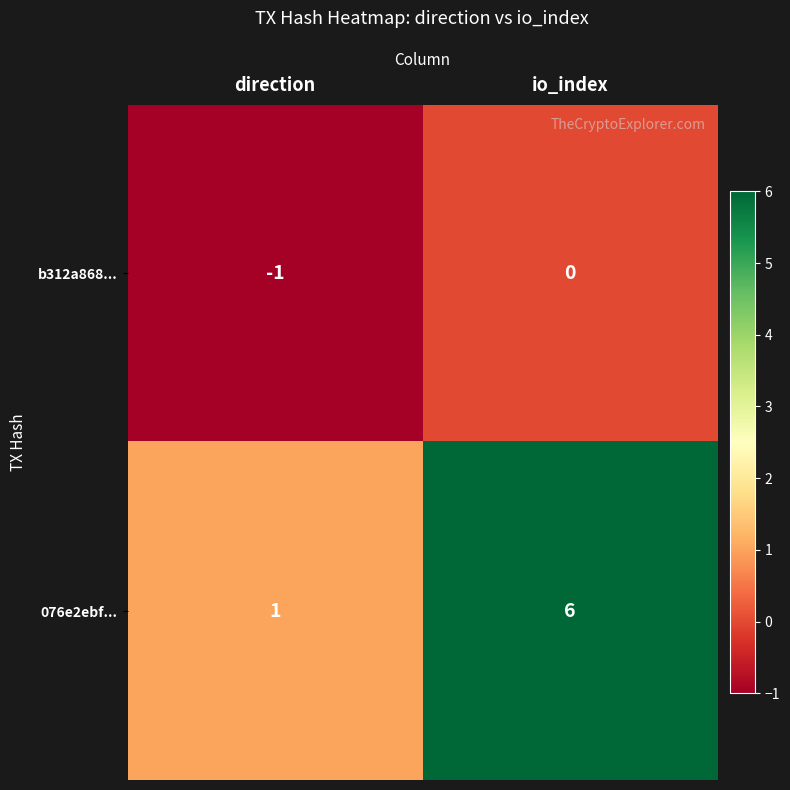

Which series has the largest range (max minus min)?

076e2ebf...